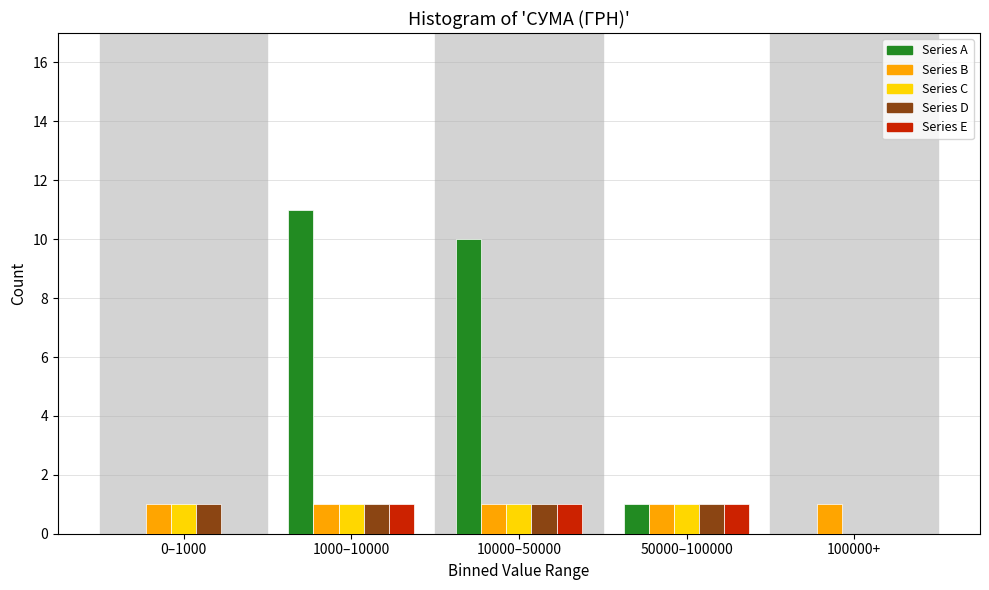

Is it true that Series E equals 2 at 50000–100000?

False